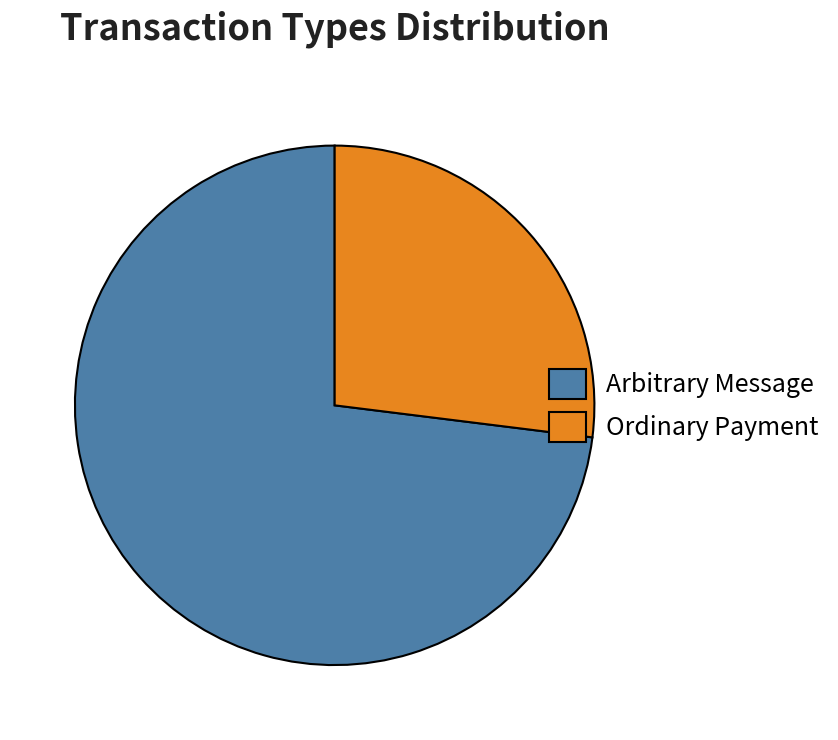

Do Ordinary Payment and Arbitrary Message together represent more than half of the pie?

Yes